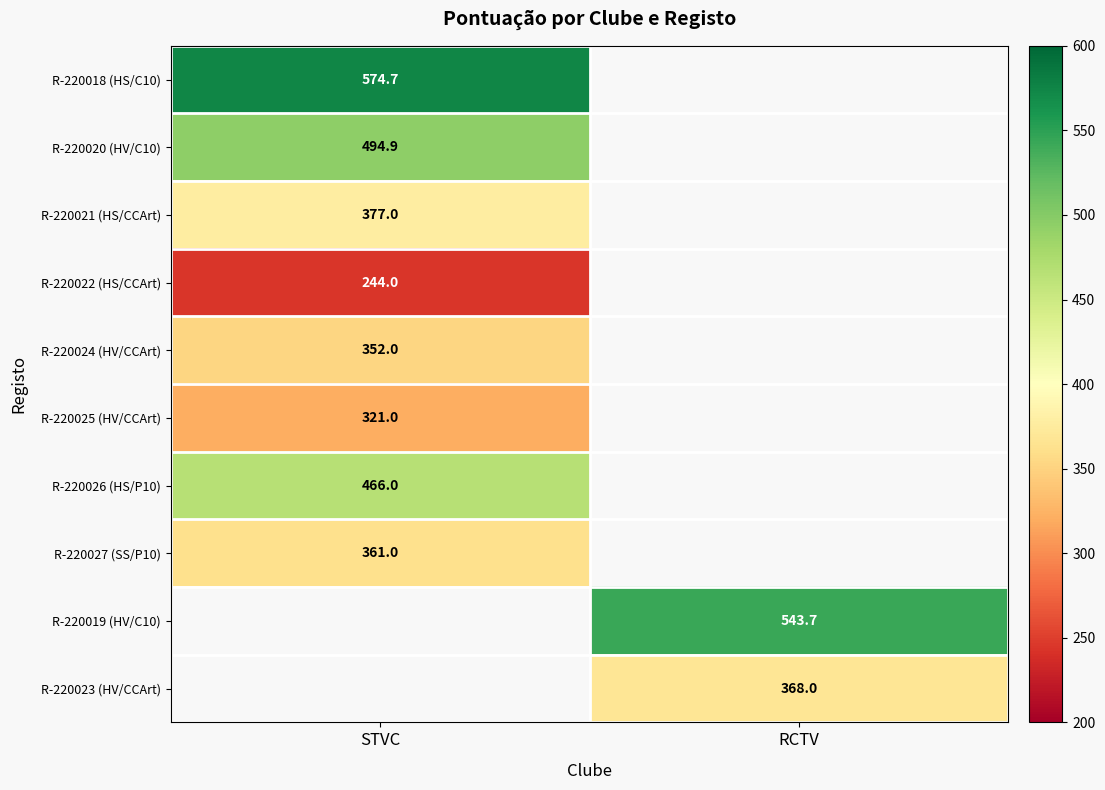

At how many categories does at least one series exceed 363?

2